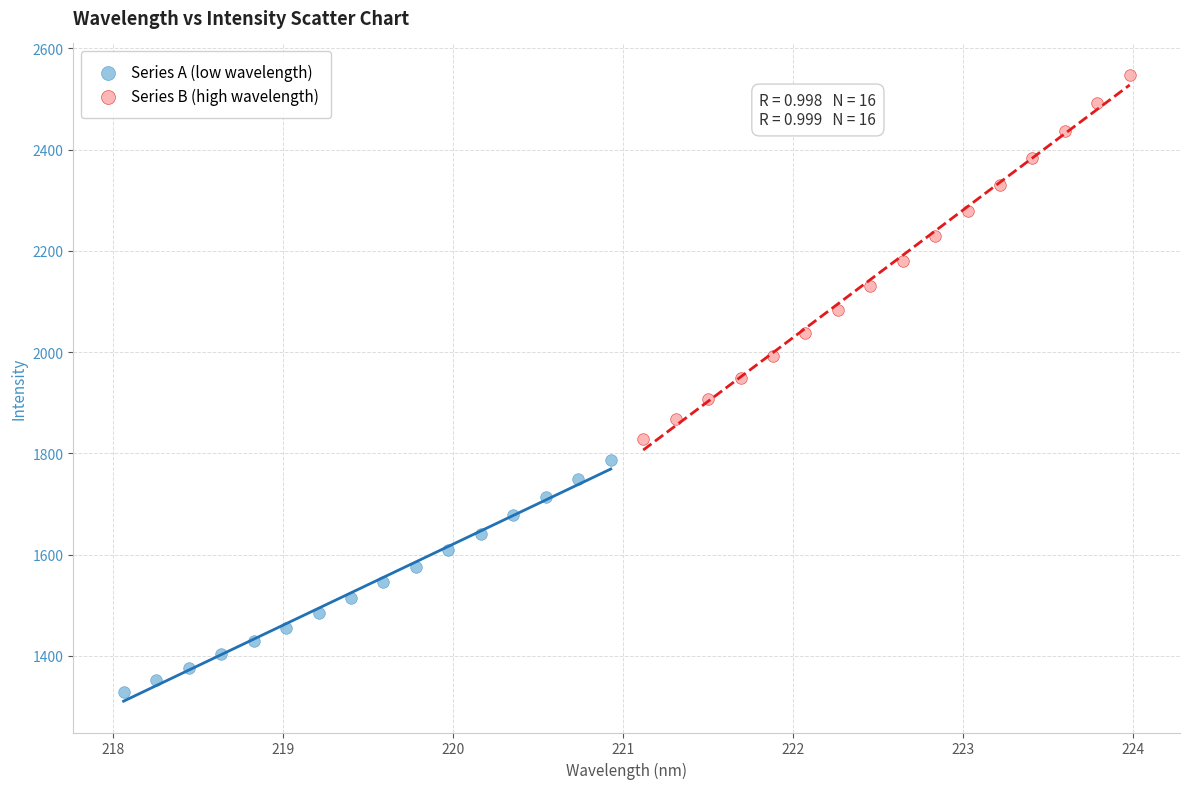

Which series contains the lowest Y value?

Series A (low wavelength)